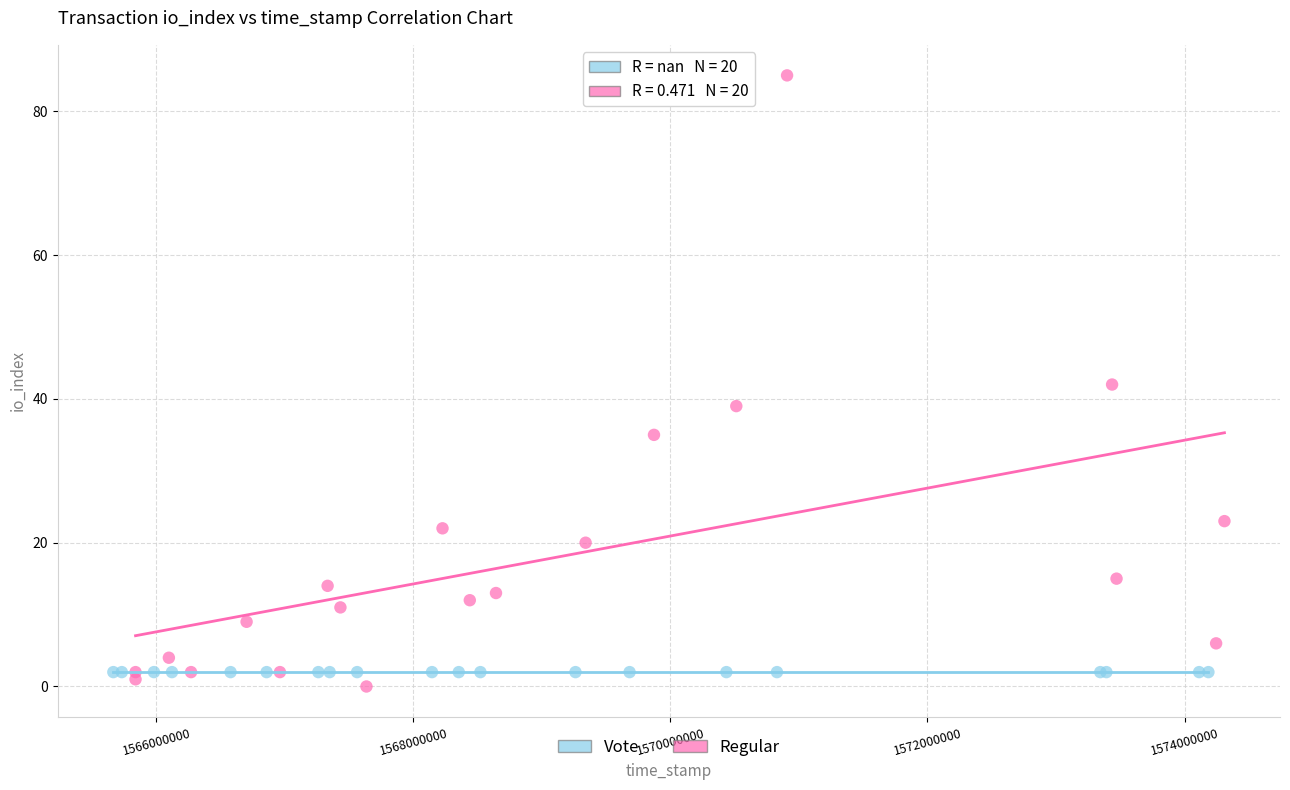

Which series contains the highest Y value?

Regular